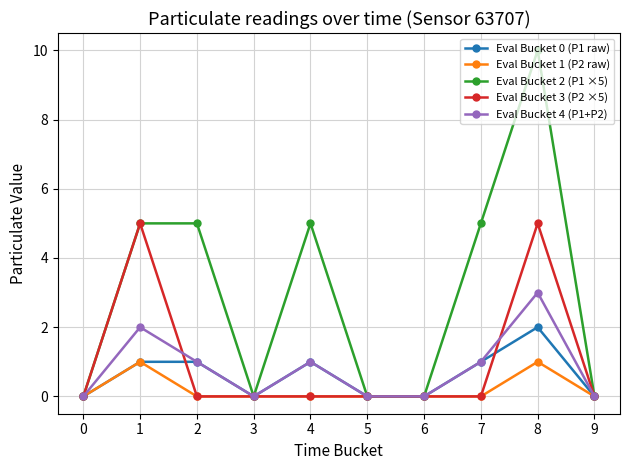

At which category is the sum across all series the highest?

8